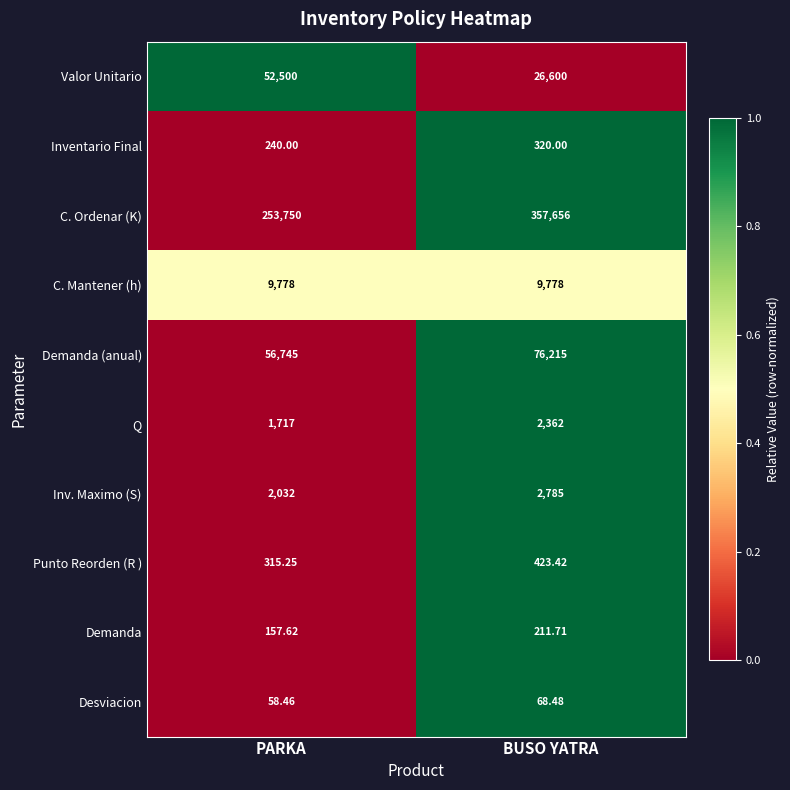

Which series has the largest range (max minus min)?

C. Ordenar (K)